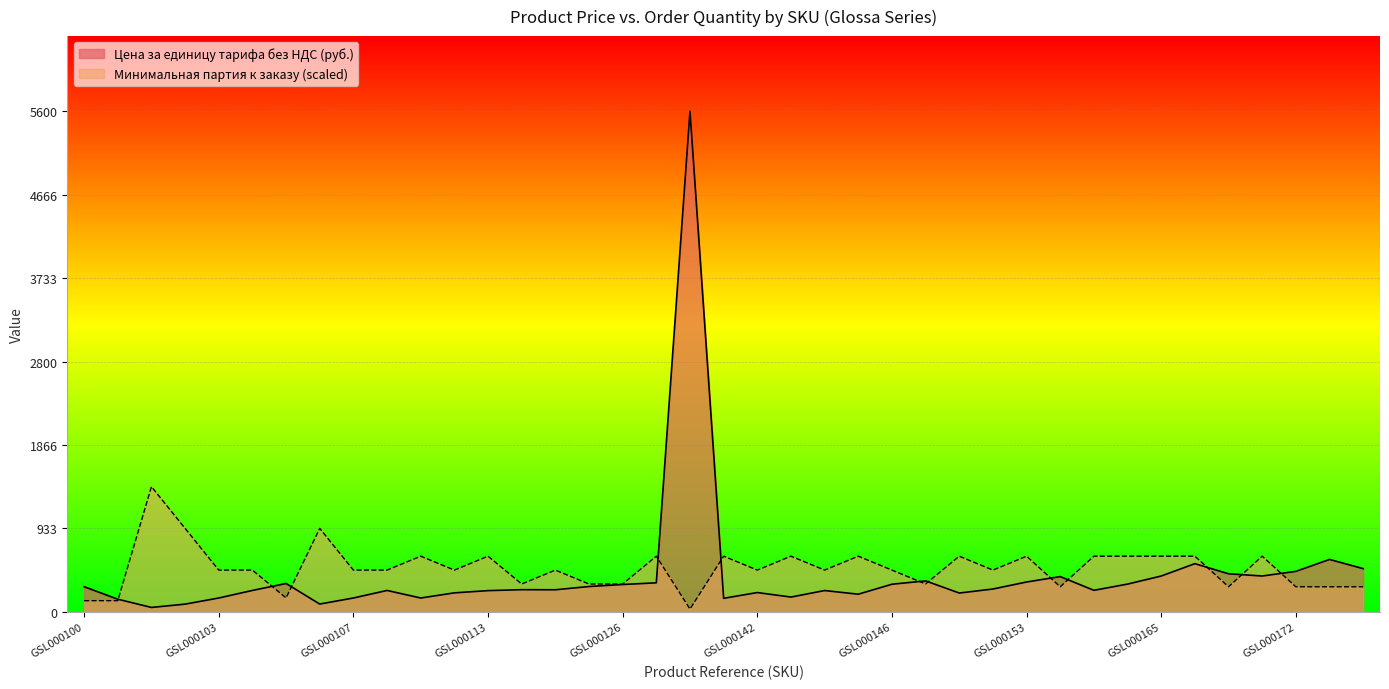

What is the difference between the highest and lowest values at GSL000112?

254.7